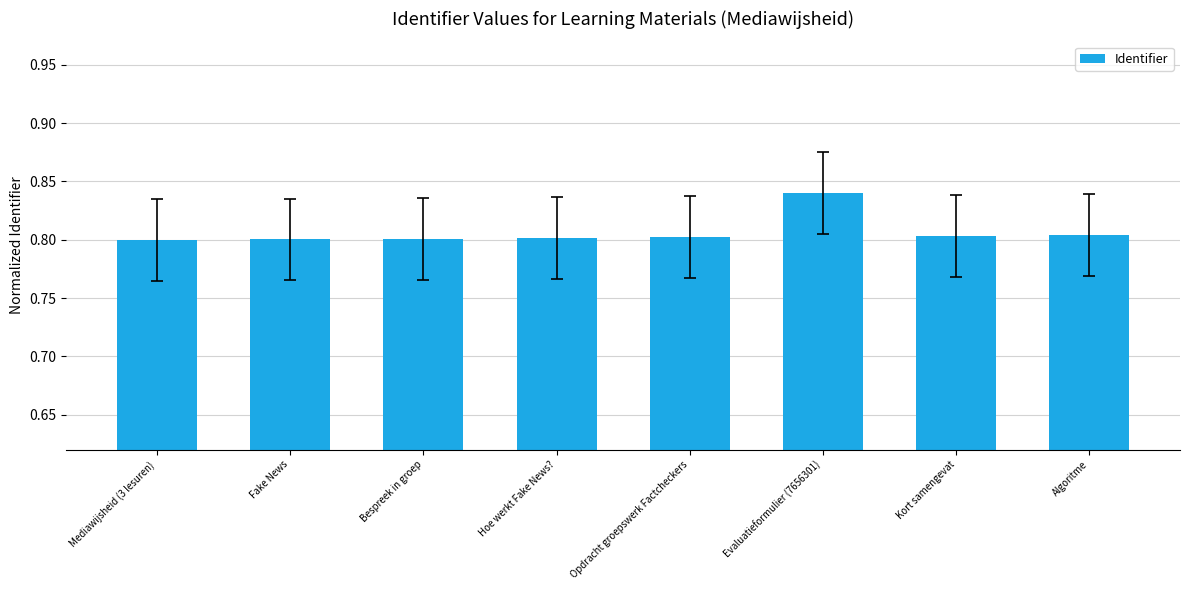

How many values are between 0 and 1?

8